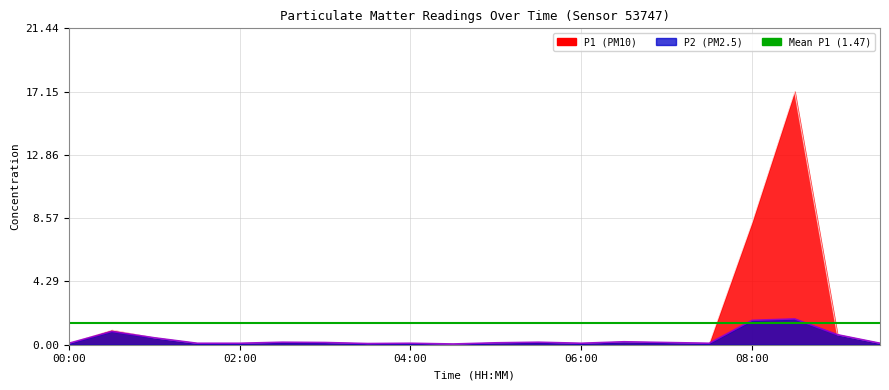

How many lines are shown in the chart?

2